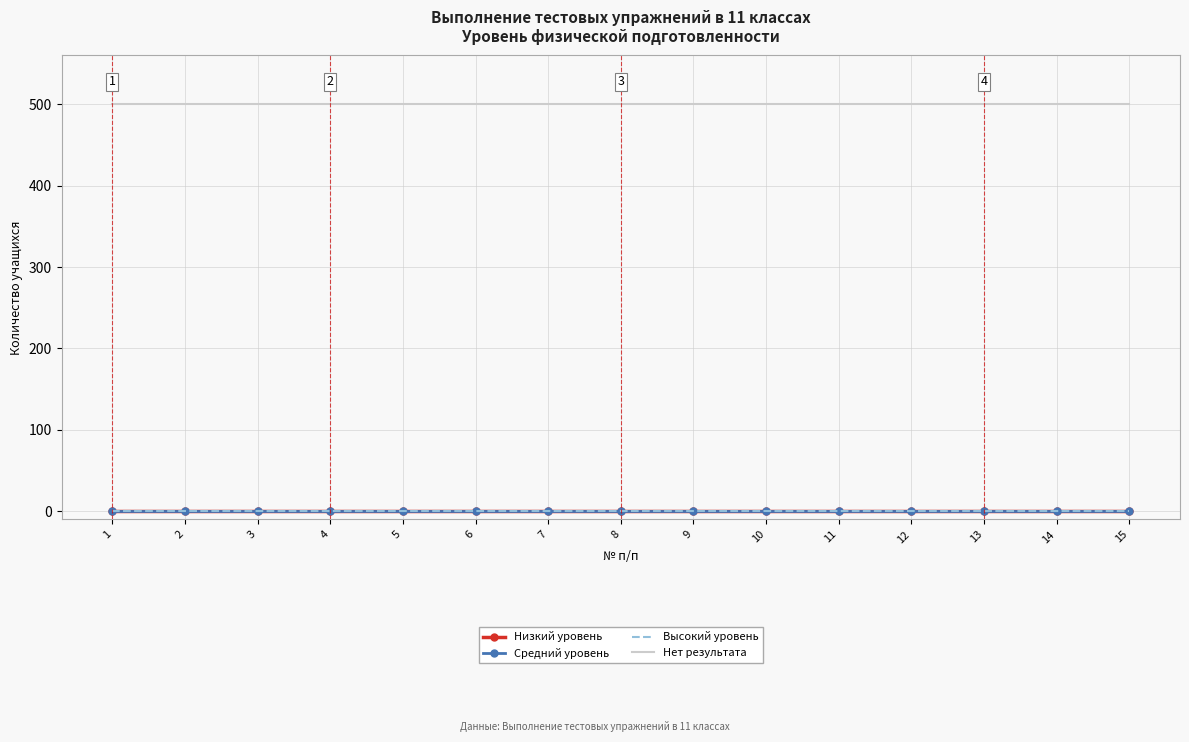

What is the maximum value for Нет результата?

500